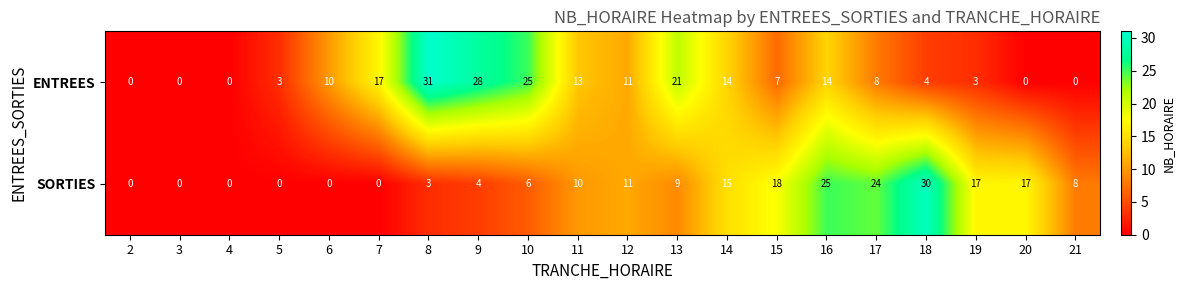

How many values in SORTIES are above zero?

14